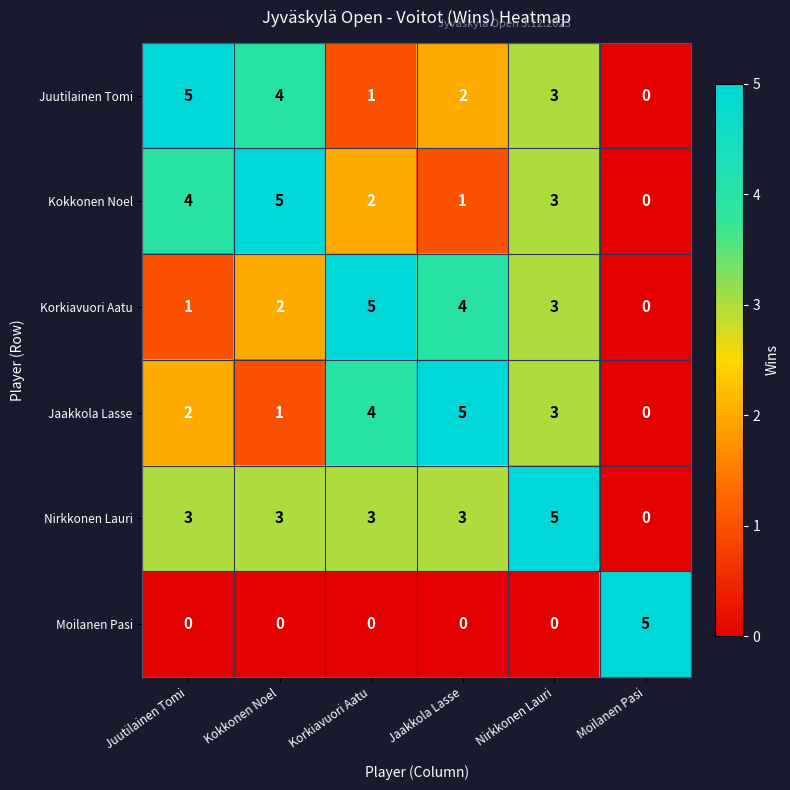

What is the difference between the maximum and minimum values in the Nirkkonen Lauri series?

5